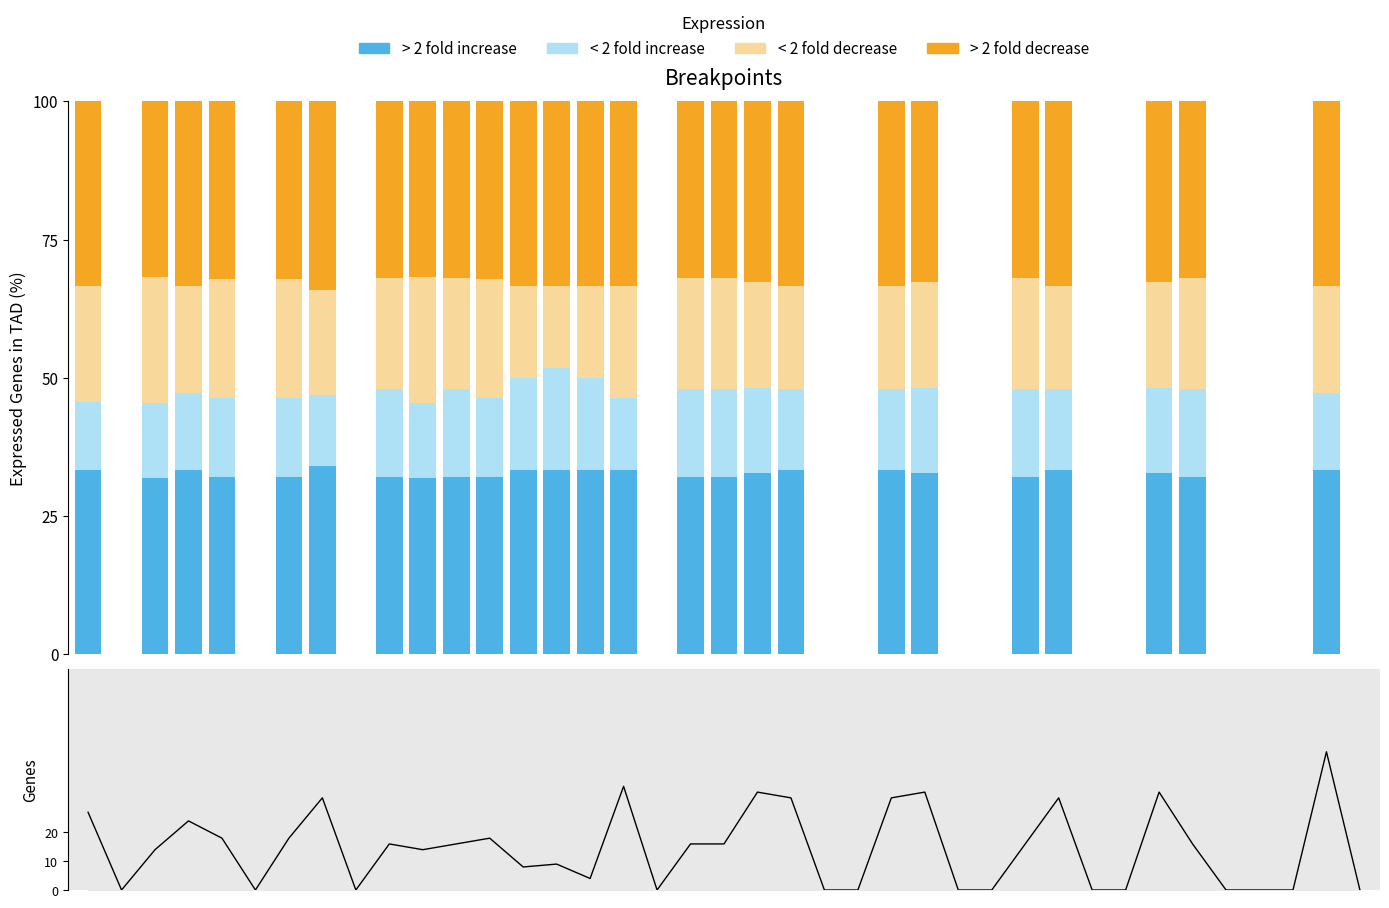

Rank the series by their maximum value, from lowest to highest.

< 2 fold increase, < 2 fold decrease, > 2 fold increase, > 2 fold decrease, Genes